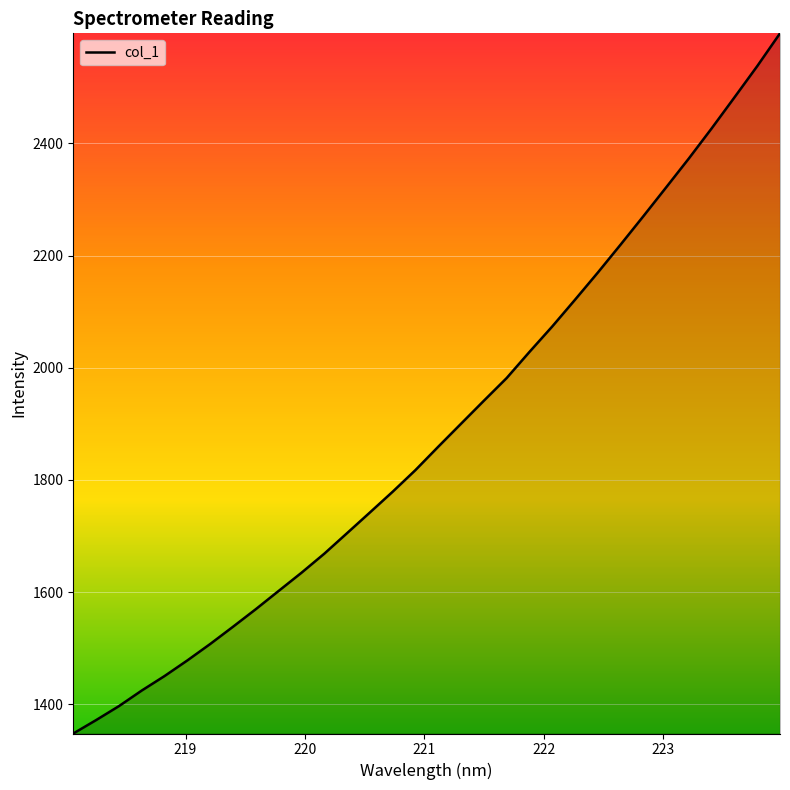

What is the smallest value displayed?

1347.7